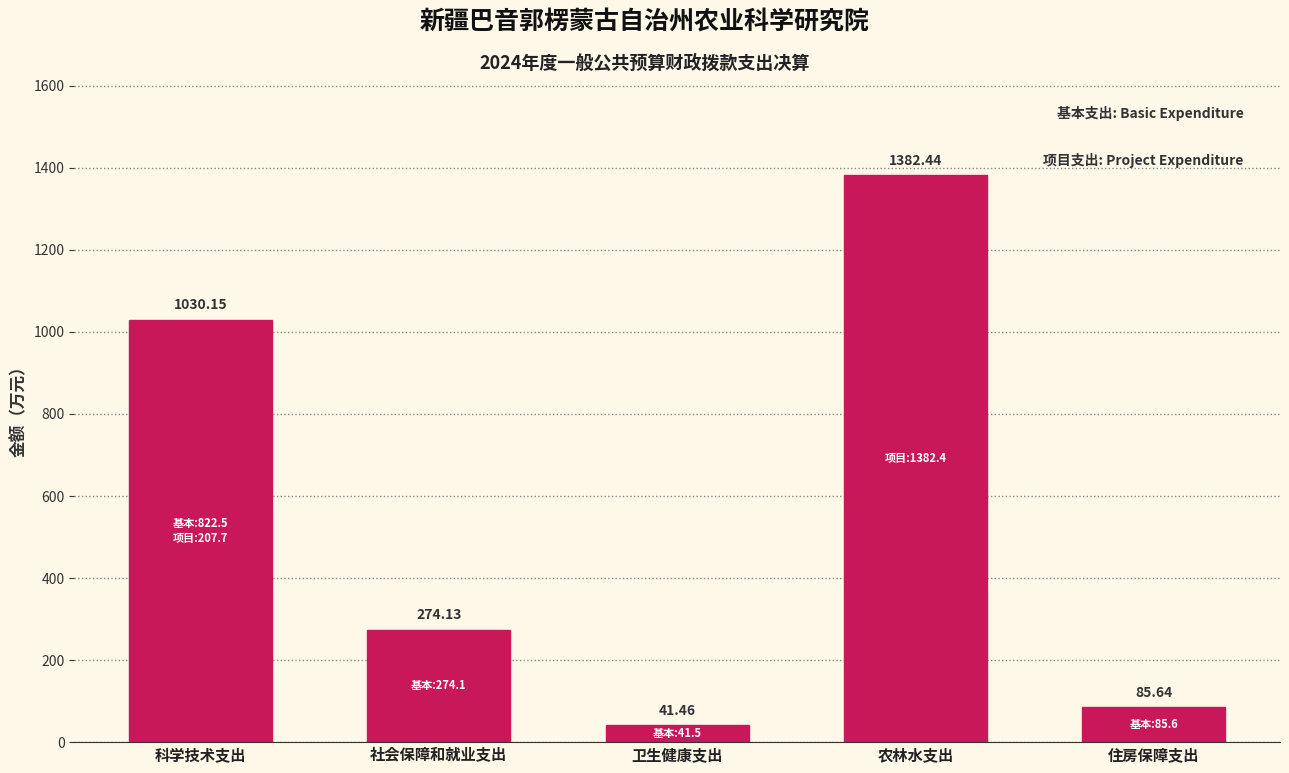

At which label does the data first exceed 274?

科学技术支出